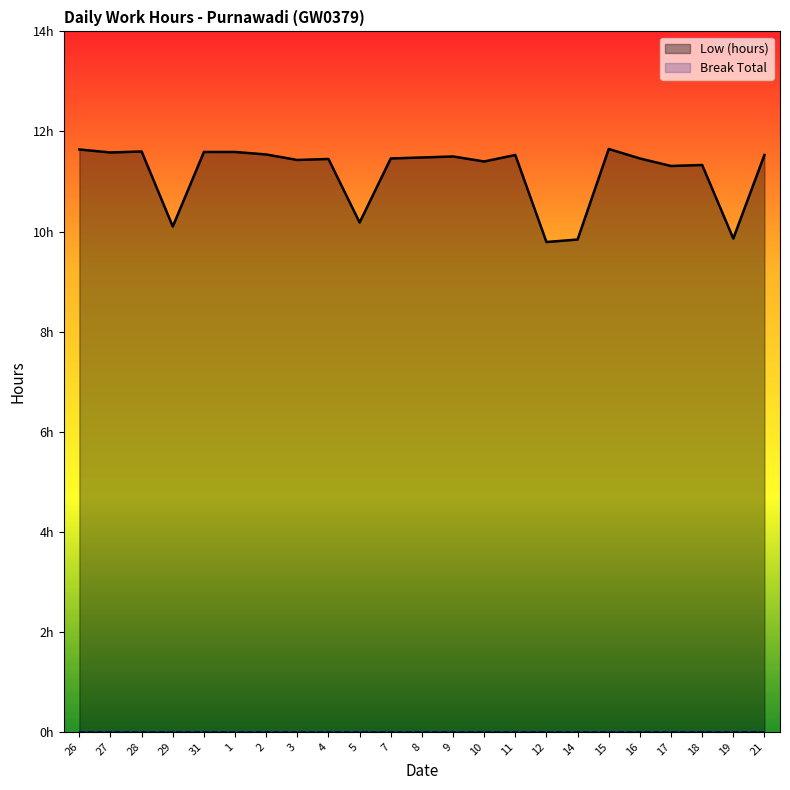

Count the Low (hours) values in the range 11 to 12.

18